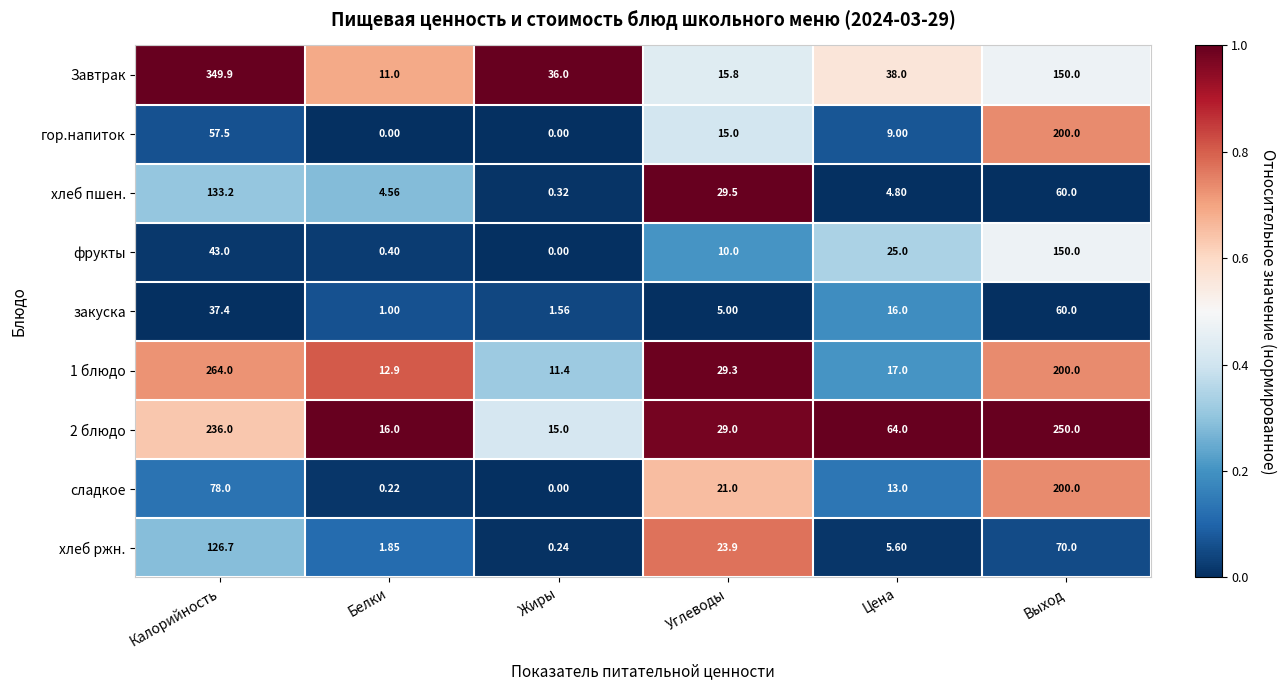

Which series has the widest spread of values?

Завтрак